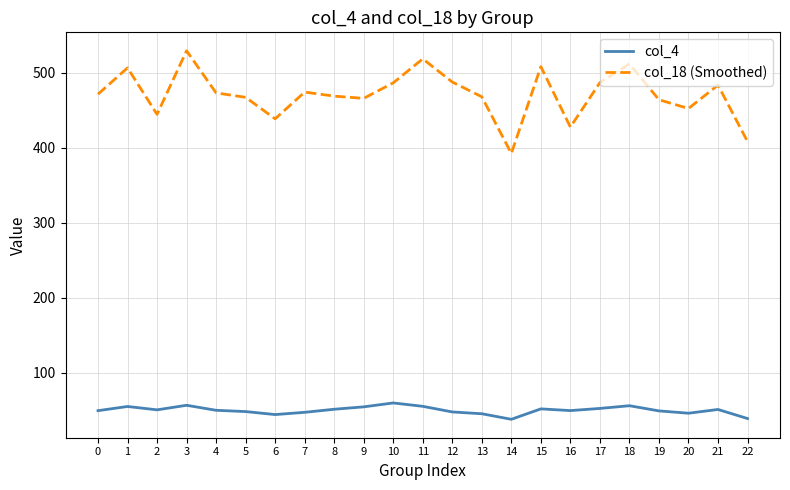

Rank the series by their maximum value, from highest to lowest.

col_18 (Smoothed), col_4